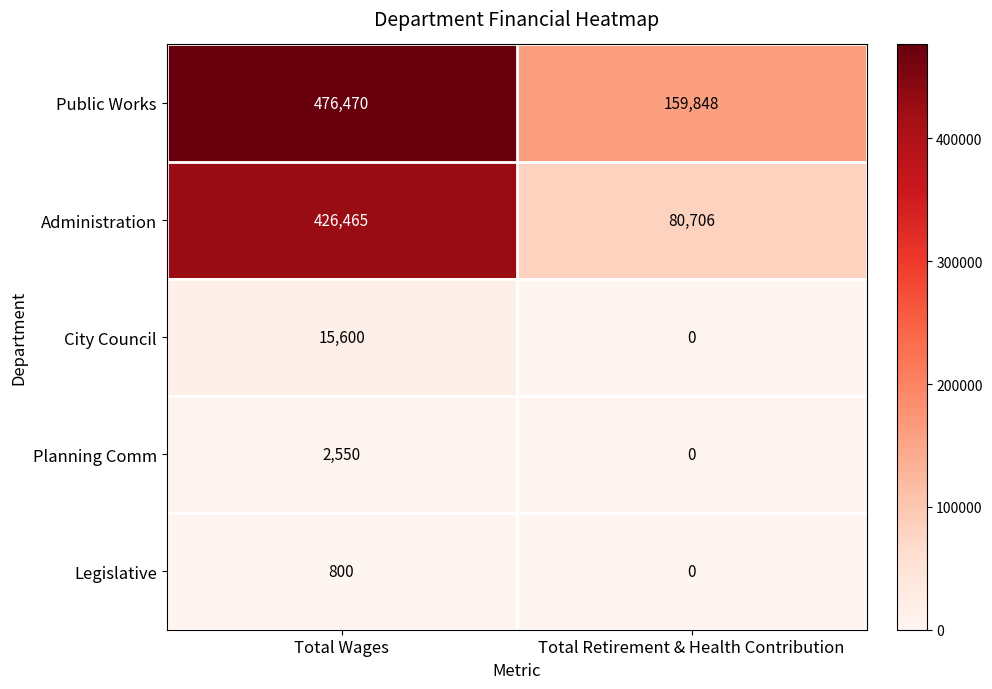

At which category is the sum across all series the highest?

Total Wages